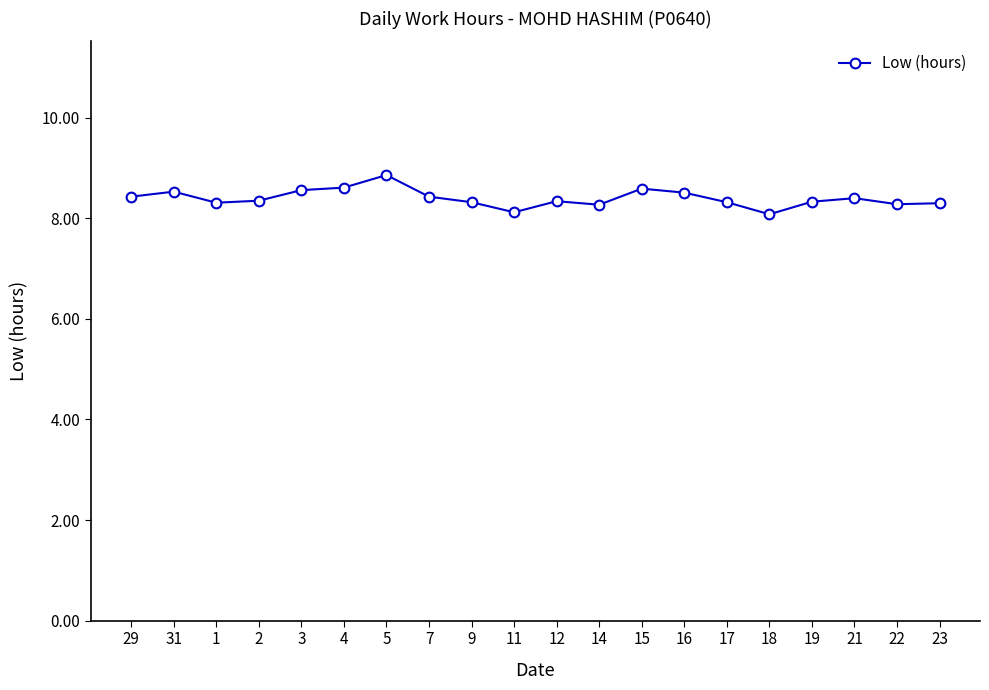

What is the maximum value shown in the chart?

8.9